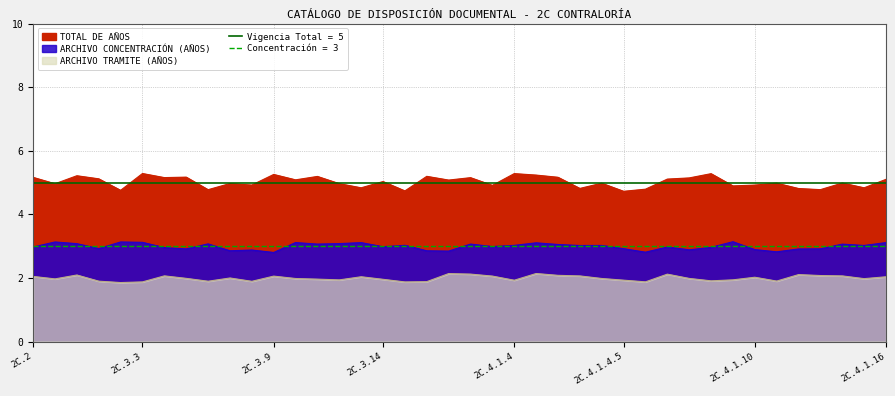

List the series in order of their overall mean, lowest first.

ARCHIVO TRAMITE (AÑOS), ARCHIVO CONCENTRACIÓN (AÑOS), TOTAL DE AÑOS